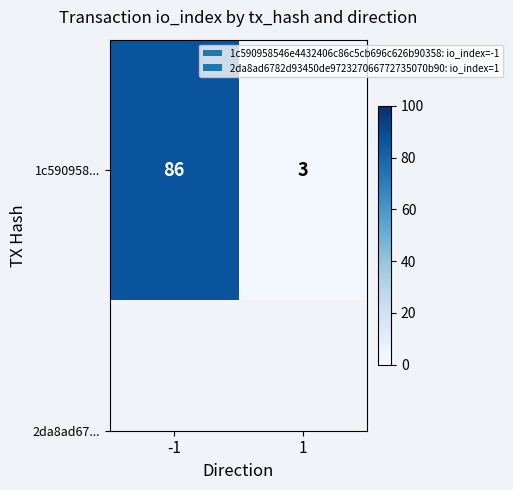

The chart shows a value of 37 at -1. True or false?

False